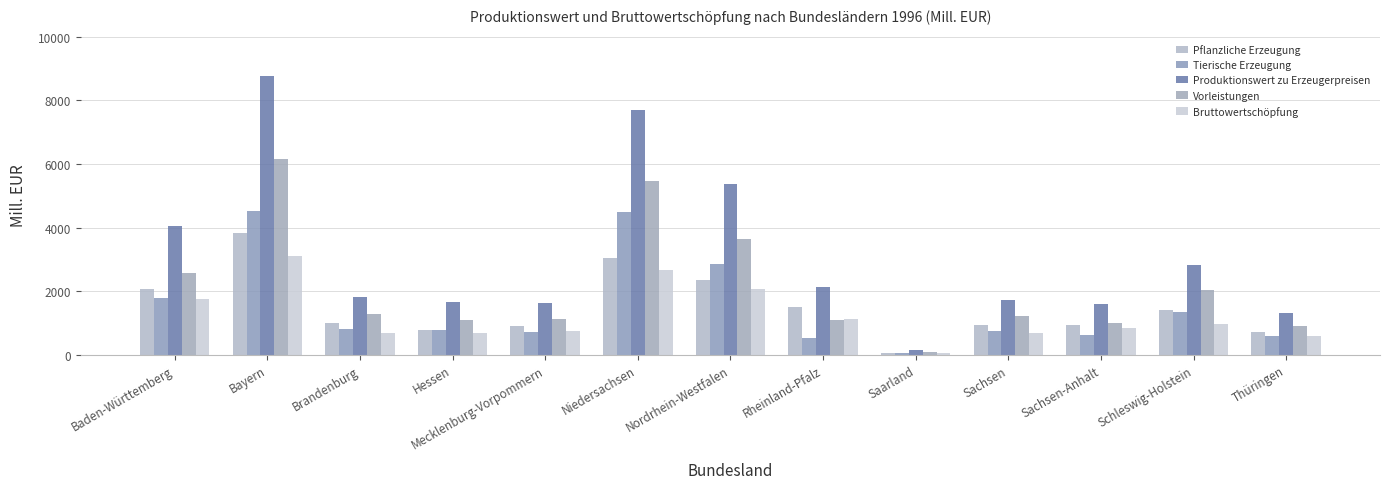

At which label does Vorleistungen first exceed 1218?

Baden-Württemberg